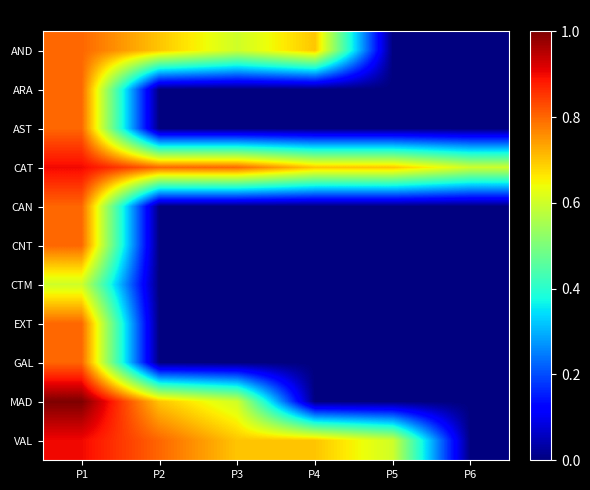

Reading right to left, extract all data points from this chart.

AND: P6=0.0	P5=0.0	P4=0.7	P3=0.6	P2=0.7	P1=0.8
ARA: P6=0.0	P5=0.0	P4=0.0	P3=0.0	P2=0.0	P1=0.8
AST: P6=0.0	P5=0.0	P4=0.0	P3=0.0	P2=0.0	P1=0.8
CAT: P6=0.6	P5=0.7	P4=0.7	P3=0.8	P2=0.8	P1=0.9
CAN: P6=0.0	P5=0.0	P4=0.0	P3=0.0	P2=0.0	P1=0.8
CNT: P6=0.0	P5=0.0	P4=0.0	P3=0.0	P2=0.0	P1=0.8
CTM: P6=0.0	P5=0.0	P4=0.0	P3=0.0	P2=0.0	P1=0.6
EXT: P6=0.0	P5=0.0	P4=0.0	P3=0.0	P2=0.0	P1=0.8
GAL: P6=0.0	P5=0.0	P4=0.0	P3=0.0	P2=0.0	P1=0.8
MAD: P6=0.0	P5=0.0	P4=0.0	P3=0.6	P2=0.7	P1=1.0
VAL: P6=0.0	P5=0.6	P4=0.7	P3=0.7	P2=0.8	P1=0.9